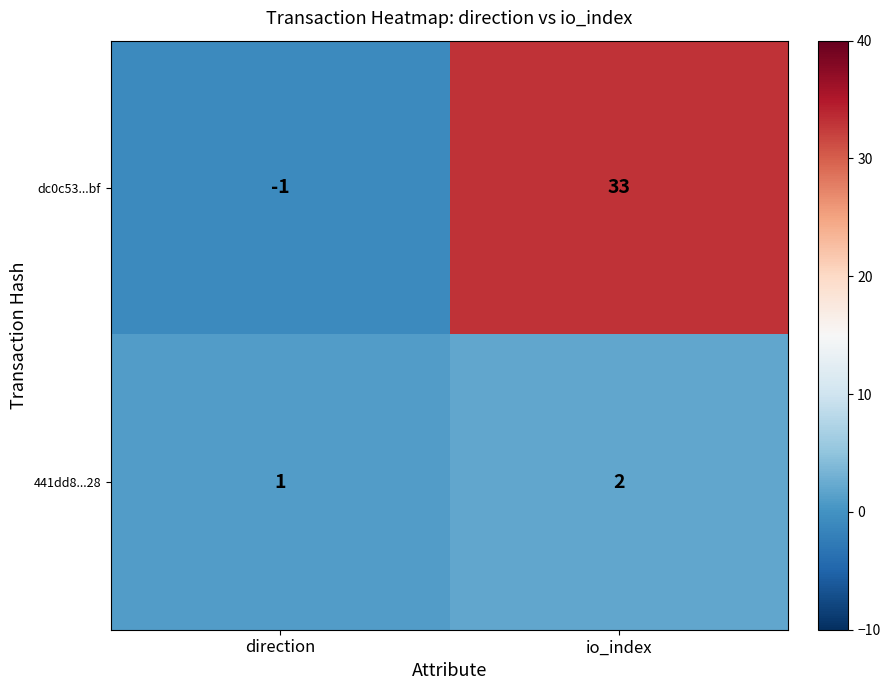

Which series has the largest range (max minus min)?

dc0c53...bf